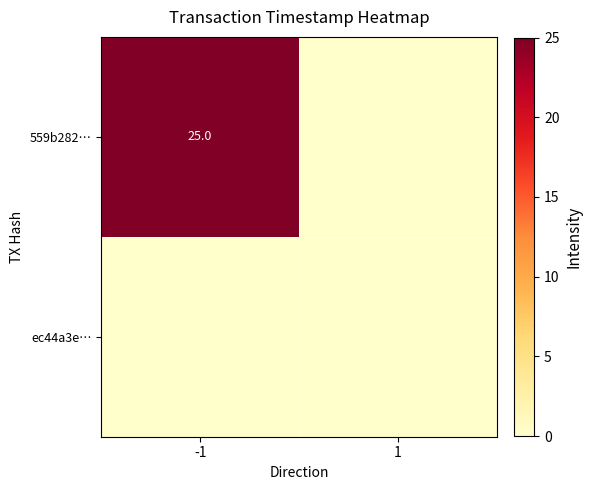

The 559b282… series shows 7 at -1. True or false?

False